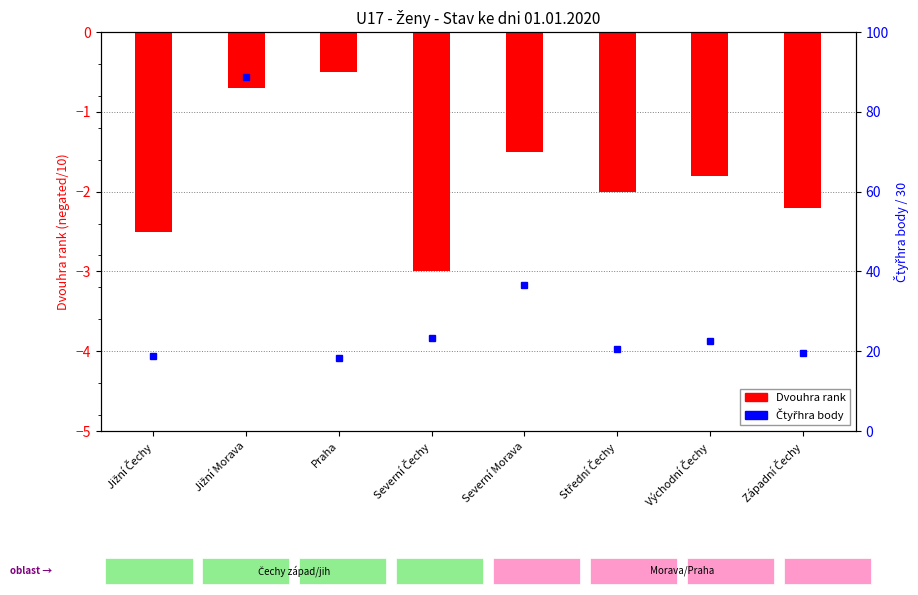

Does the chart contain stacked bars?

No